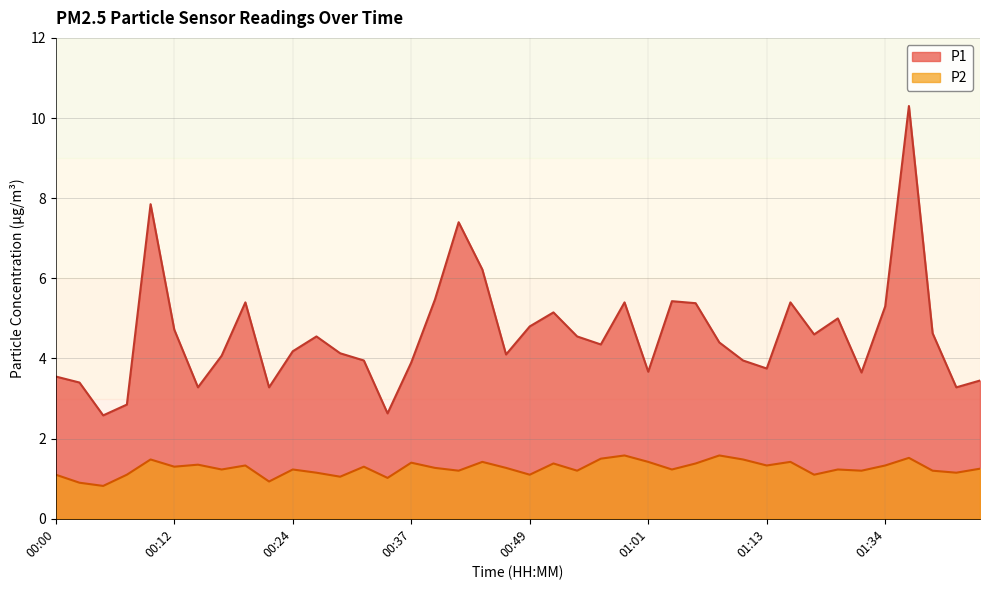

Rank the series by their average value, from lowest to highest.

P2, P1